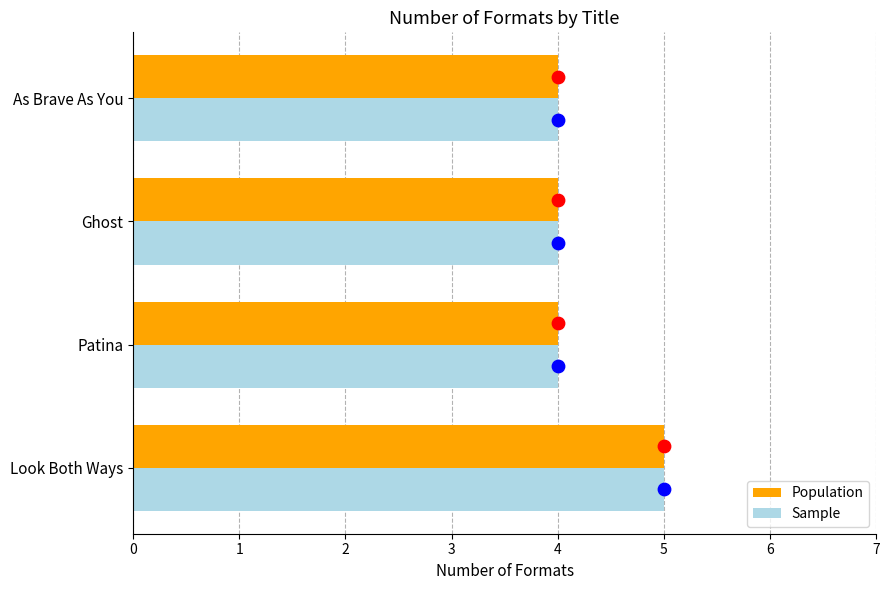

What are all the series names shown in the legend?

Population, Sample